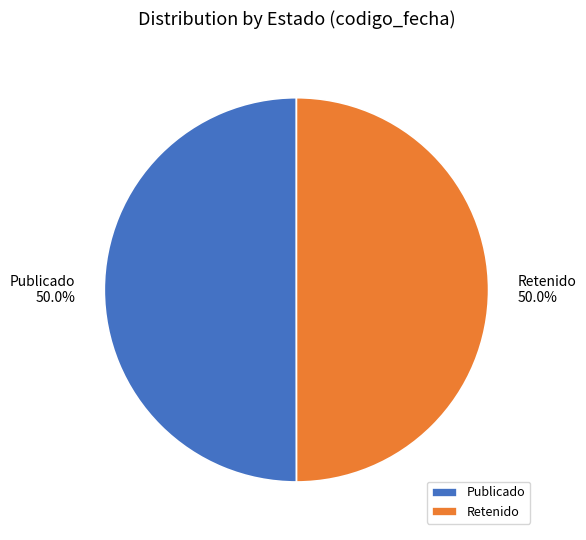

Combined, do Publicado and Retenido account for over 50%?

Yes